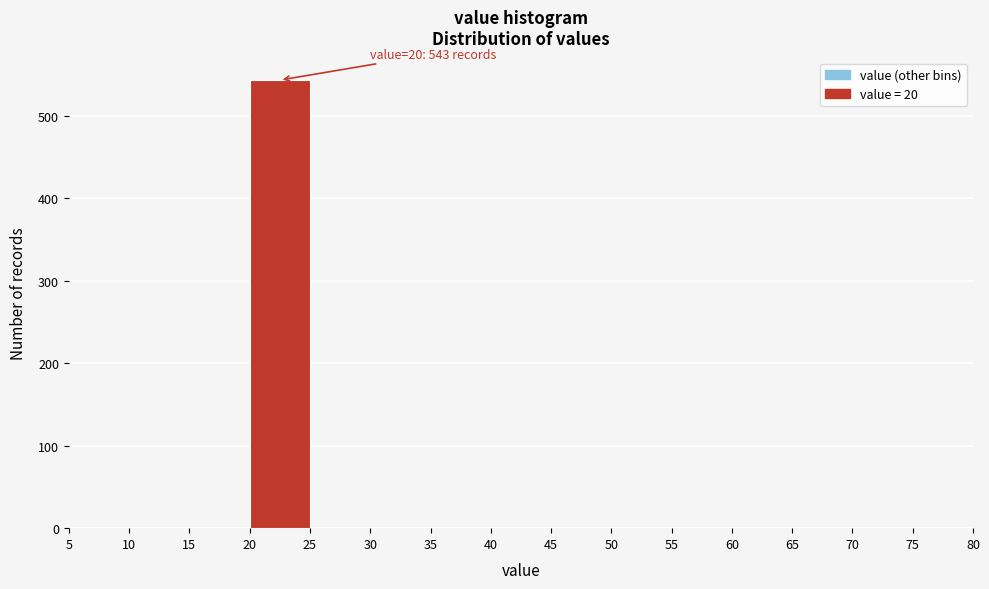

Over which range of the x-axis is the bar tallest?

20 to 25